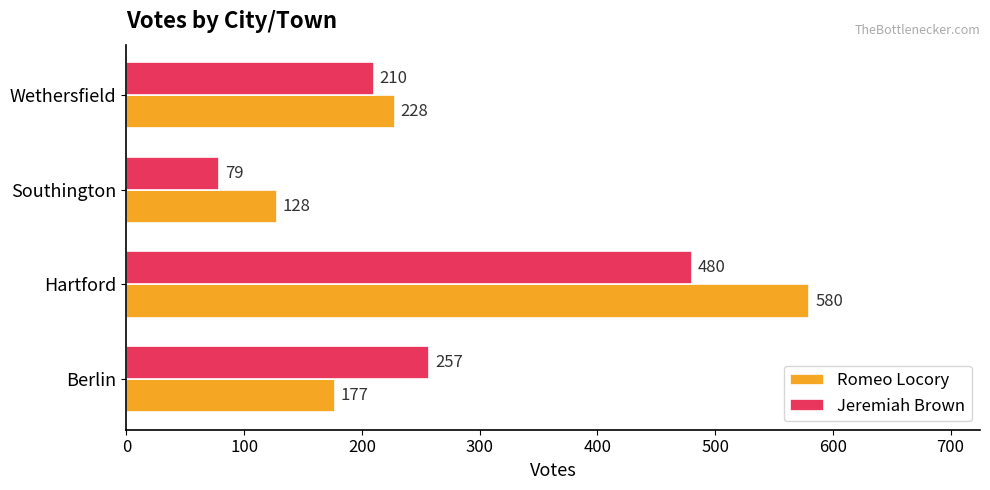

Rank the series by their average value, from lowest to highest.

Jeremiah Brown, Romeo Locory